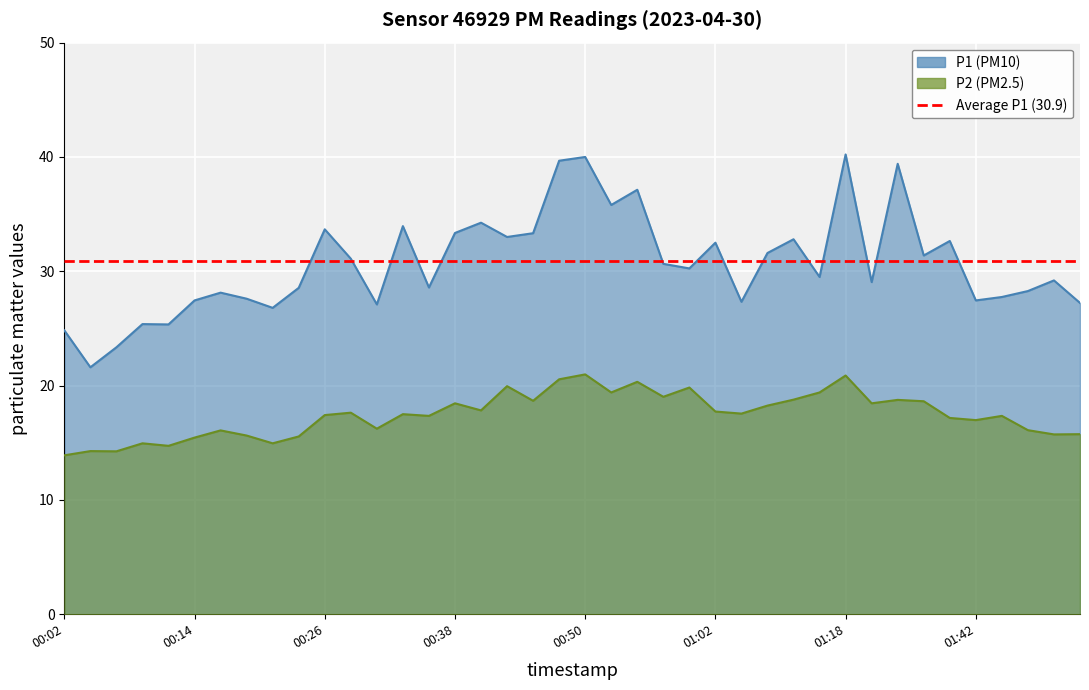

Reading left to right, what are all the values shown in this chart?

P1: 24.8	21.6	23.4	25.4	25.4	27.4	28.1	27.6	26.8	28.6	33.7	31.1	27.1	34.0	28.6	33.4	34.2	33.0	33.3	39.7	40.0	35.8	37.1	30.6	30.2	32.5	27.3	31.6	32.8	29.5	40.2	29.1	39.4	31.4	32.6	27.4	27.8	28.3	29.2	27.2
P2: 13.9	14.3	14.2	14.9	14.7	15.4	16.1	15.6	14.9	15.6	17.4	17.6	16.2	17.5	17.4	18.4	17.8	19.9	18.7	20.6	21.0	19.4	20.3	19.0	19.8	17.7	17.6	18.2	18.8	19.4	20.9	18.4	18.8	18.6	17.2	17.0	17.4	16.1	15.7	15.8